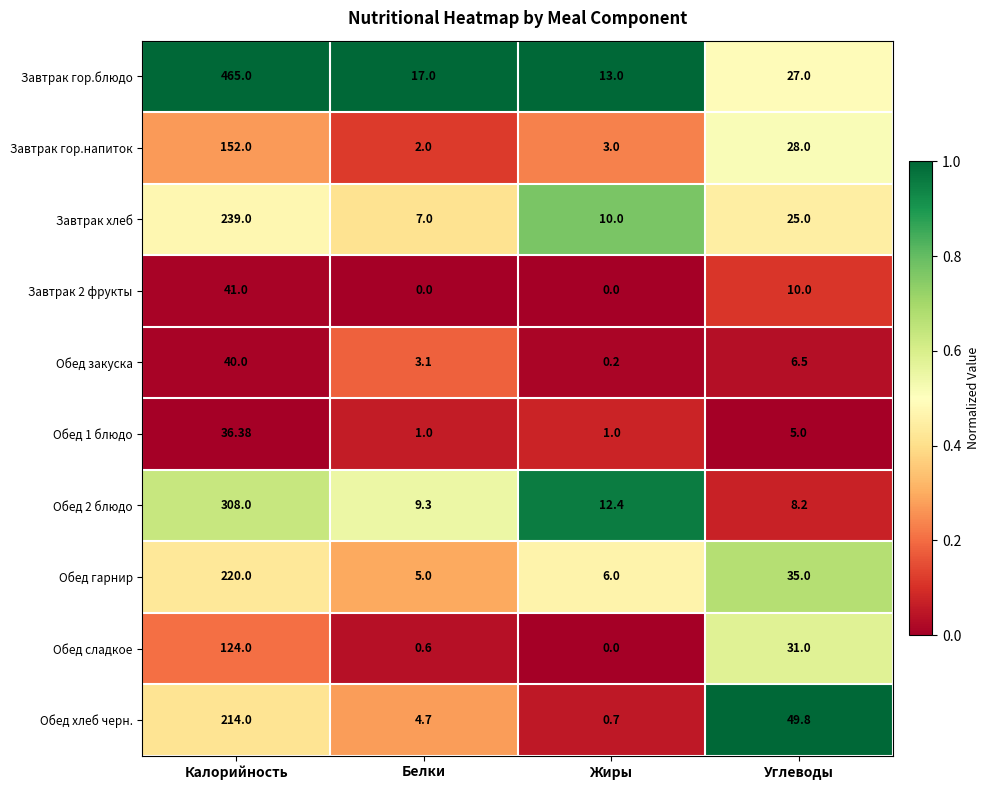

Which series has the widest spread of values?

Завтрак гор.блюдо